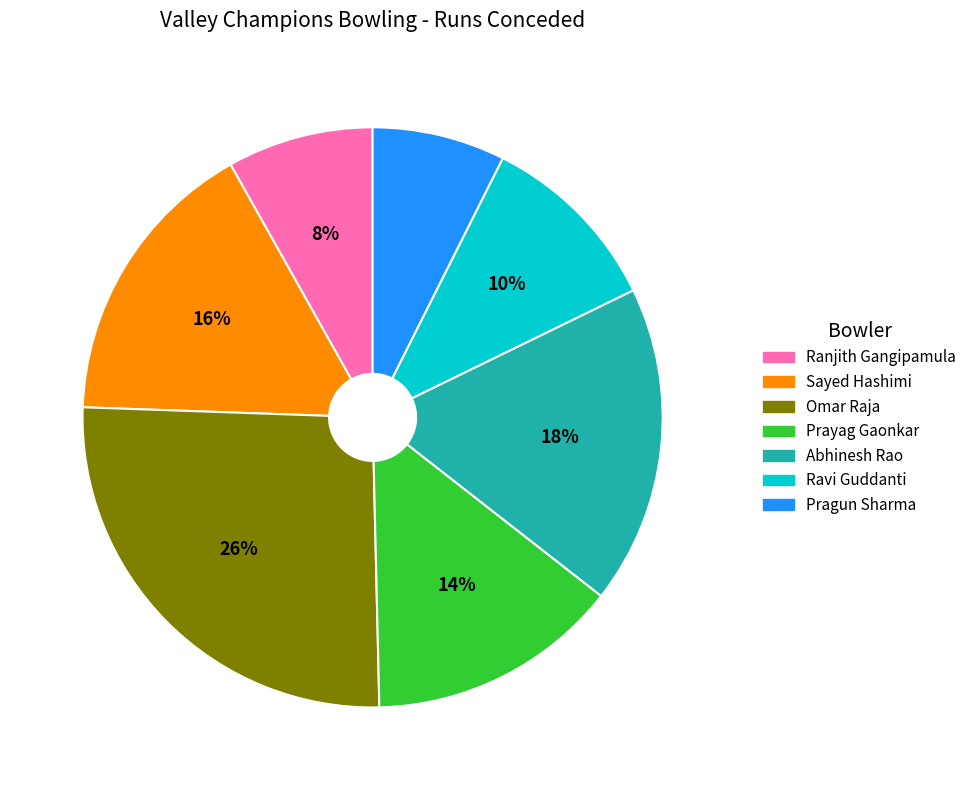

The Omar Raja slice represents 26% of the pie. True or false?

True